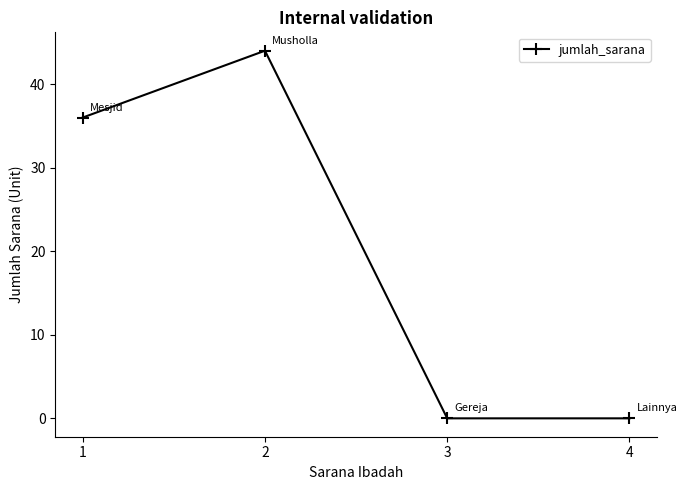

How many values are between 0 and 44?

4